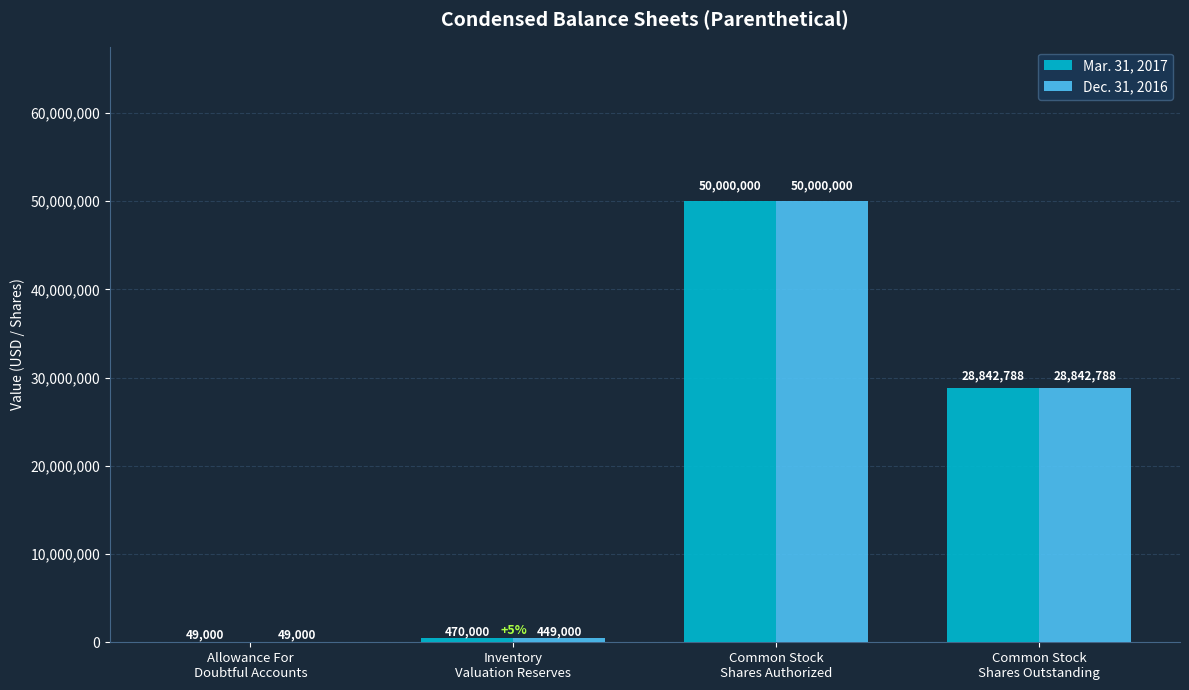

Reading left to right, transcribe all the data shown in this chart.

Mar. 31, 2017: Allowance For
Doubtful Accounts=49000	Inventory
Valuation Reserves=470000	Common Stock
Shares Authorized=50000000	Common Stock
Shares Outstanding=28842788
Dec. 31, 2016: Allowance For
Doubtful Accounts=49000	Inventory
Valuation Reserves=449000	Common Stock
Shares Authorized=50000000	Common Stock
Shares Outstanding=28842788